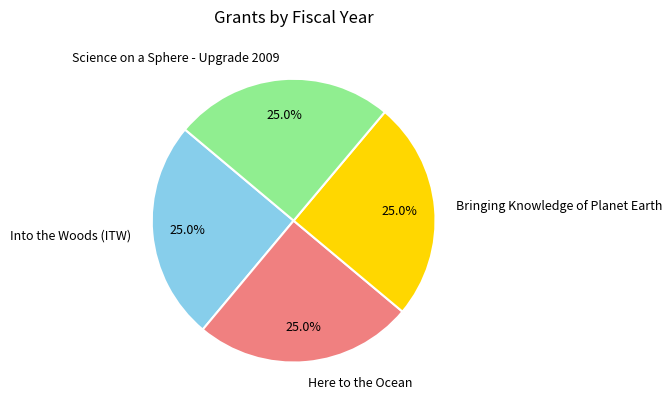

Is there any slice that represents more than half of the pie?

No